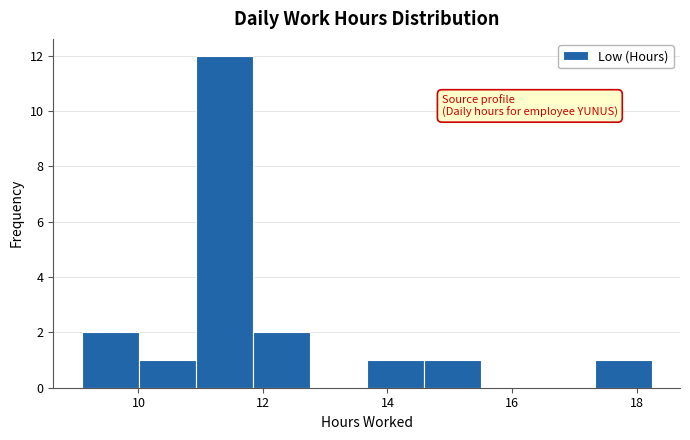

Reading left to right, transcribe this chart: for each bar, give the range it covers on the x-axis and its height. Neither the bar edges nor the heights are printed on the chart, so give them approximately, as read against the axes.

9.0 to 10.0: 2
10.0 to 11.0: 1
11.0 to 11.8: 12
11.8 to 12.8: 2
12.8 to 13.6: 0
13.6 to 14.6: 1
14.6 to 15.4: 1
15.4 to 16.4: 0
16.4 to 17.4: 0
17.4 to 18.2: 1